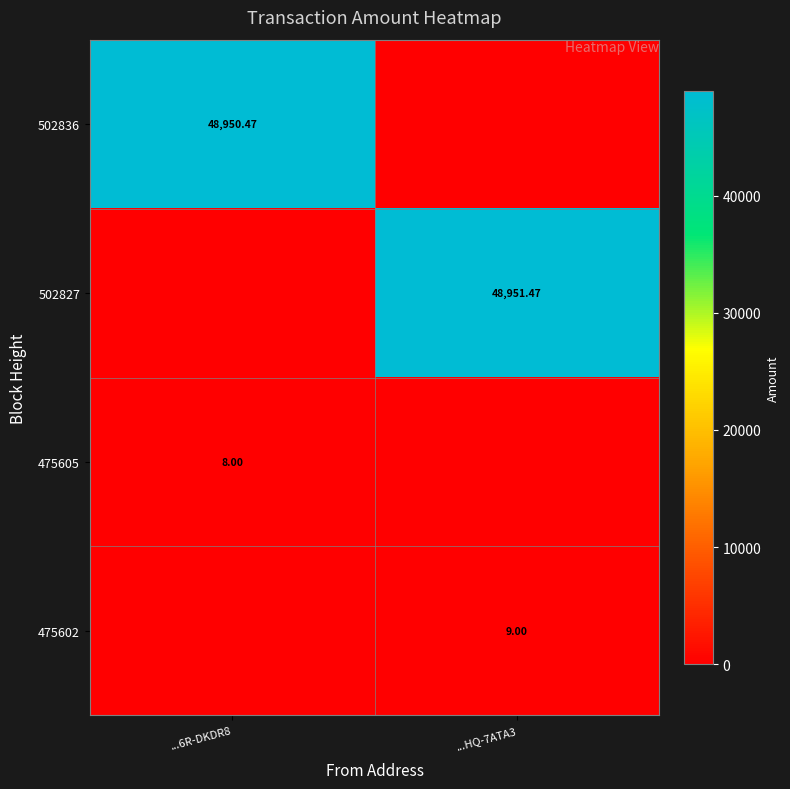

Is it true that 475605 equals 8.0 at ...6R-DKDR8?

True